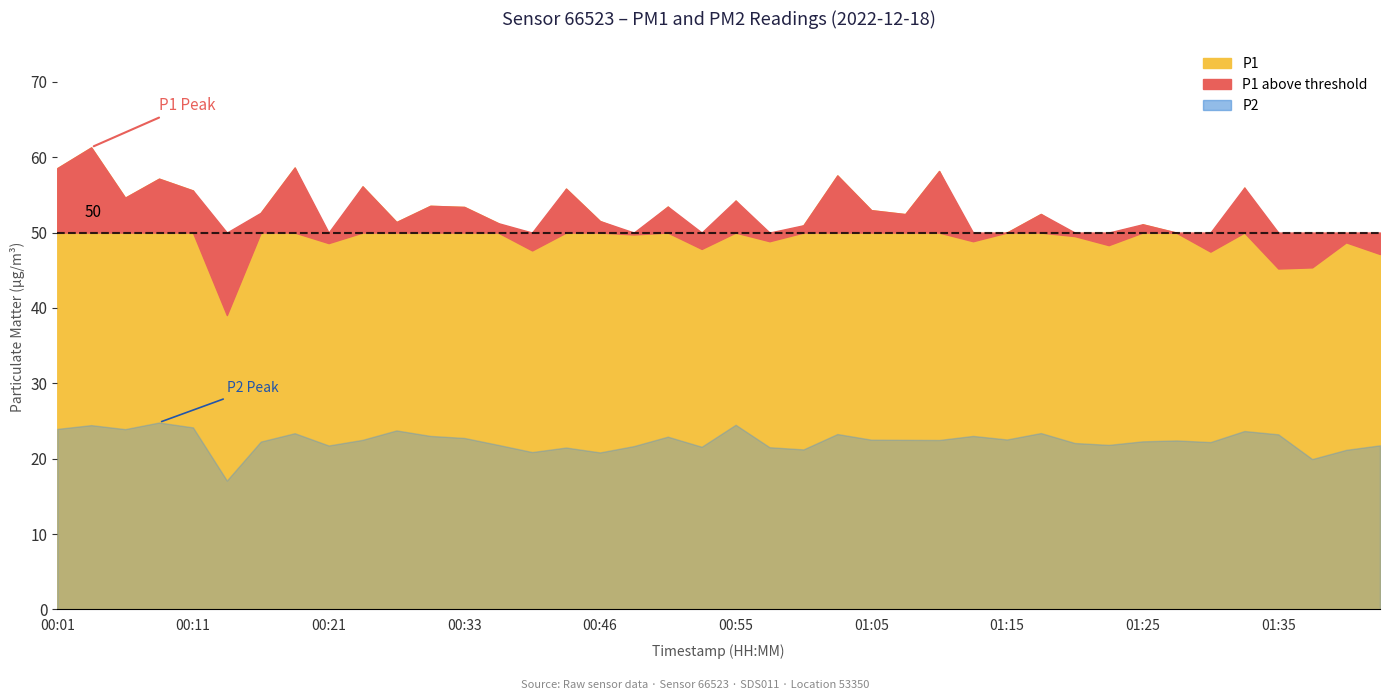

Where does the P2 series first go above 22?

00:01